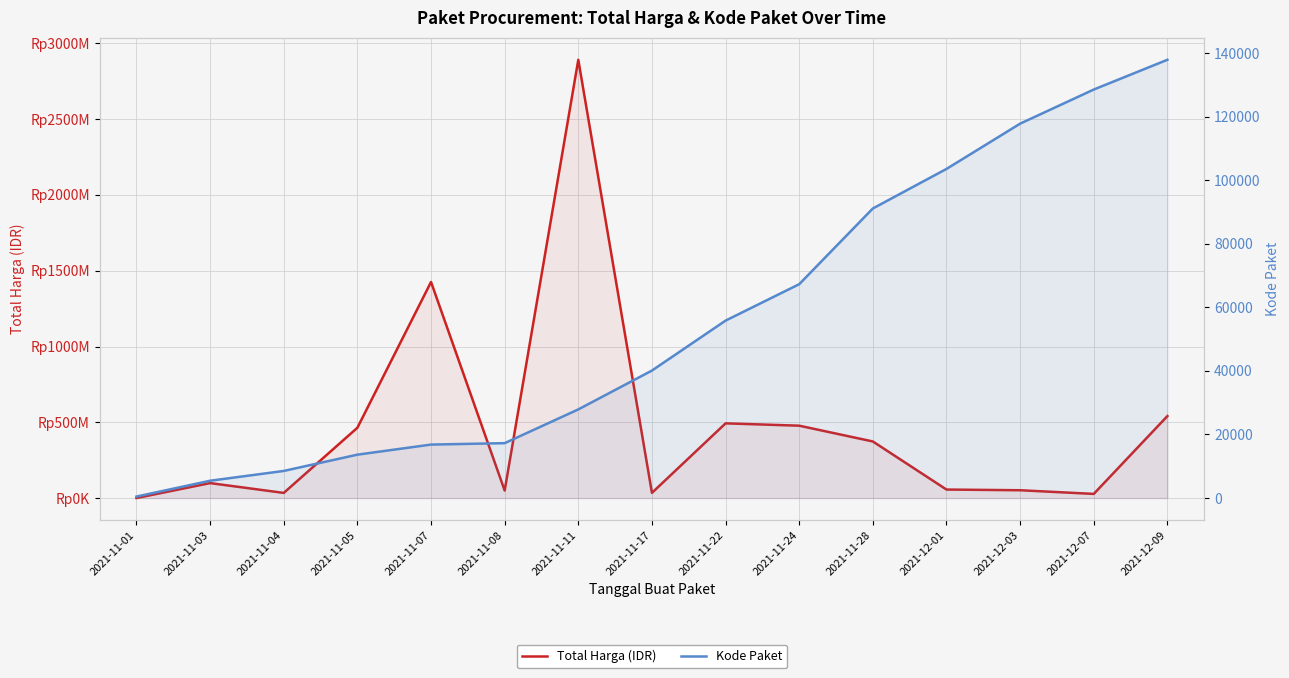

What are all the series names shown in the legend?

Total Harga (IDR), Kode Paket